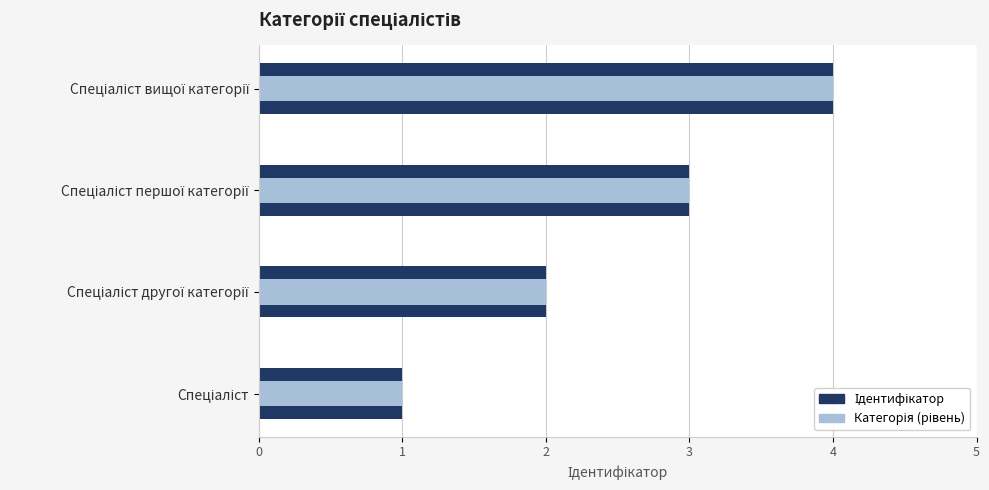

Reading left to right, transcribe all the data shown in this chart.

Ідентифікатор: 1	2	3	4
Категорія (рівень): 1	2	3	4